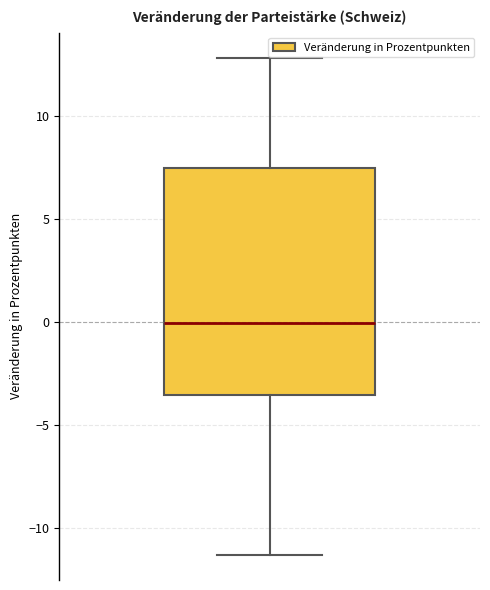

Read this box plot against the y-axis: the position of the median line, the range covered by the box, and the ends of both whiskers. The values are not printed on the chart, so give them approximately, as read against the axis.

median 0.0, box -3.5 to 7.5, whiskers -11.5 to 13.0